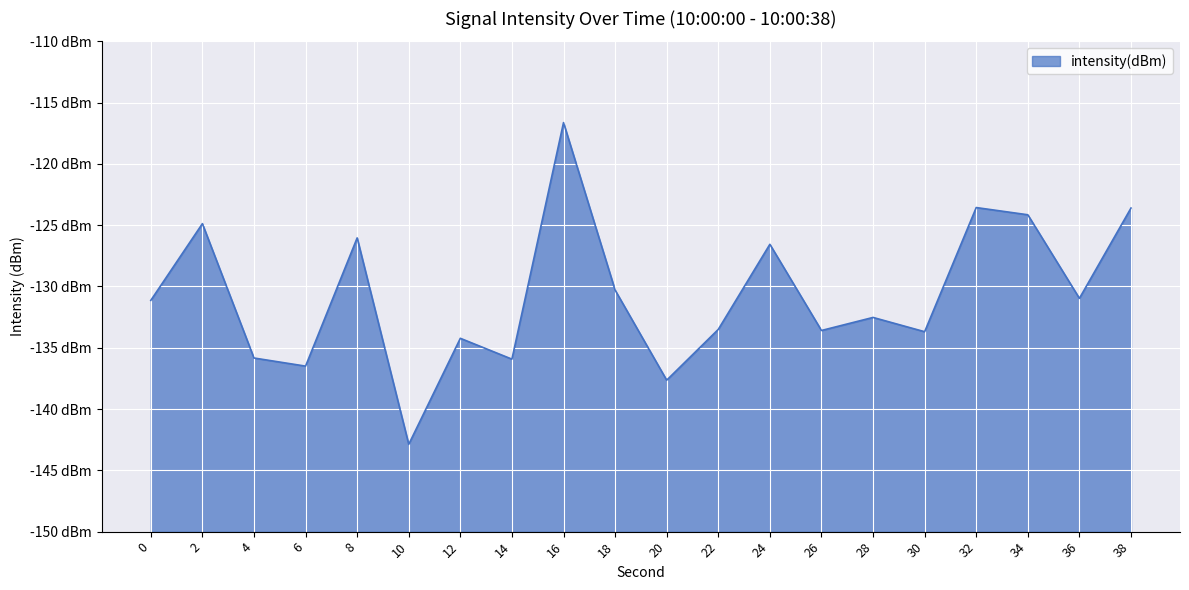

Is it true that the value at 36 is -131.0?

True